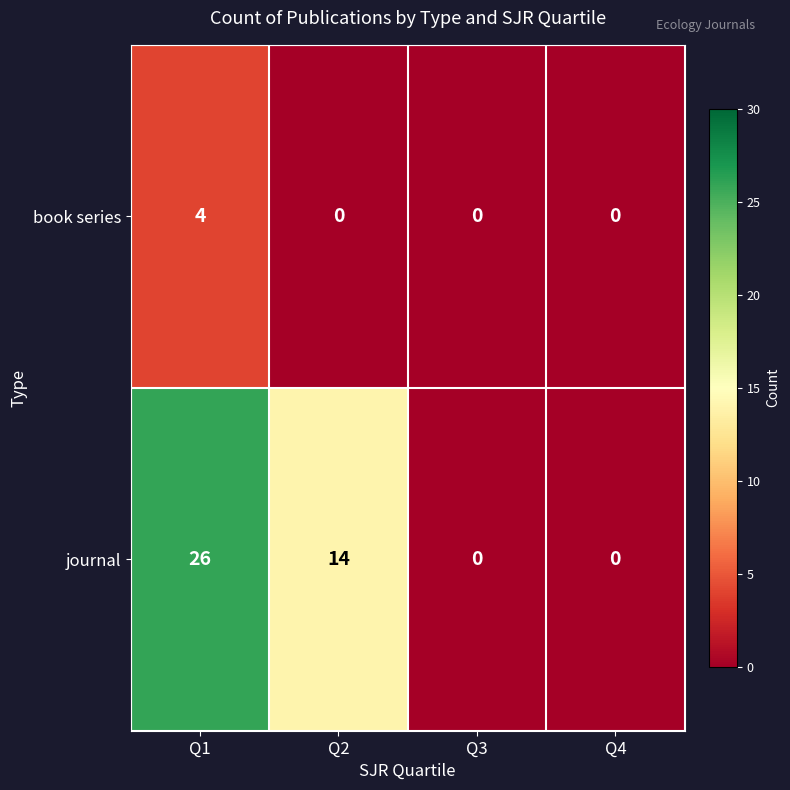

What is the greatest value displayed?

26